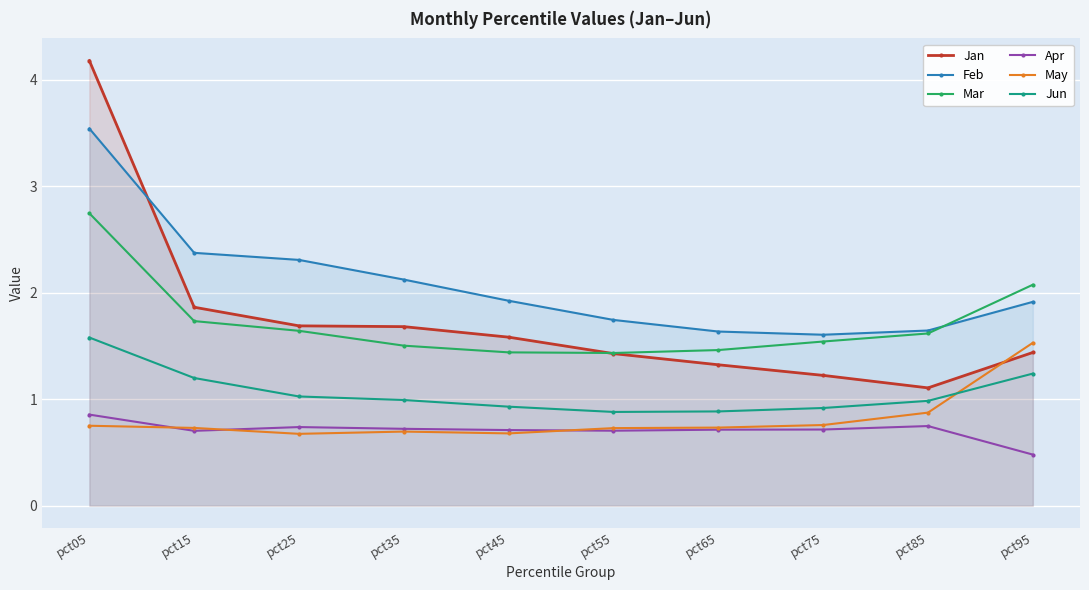

True or false: Mar has more than 0 interior local peaks.

False